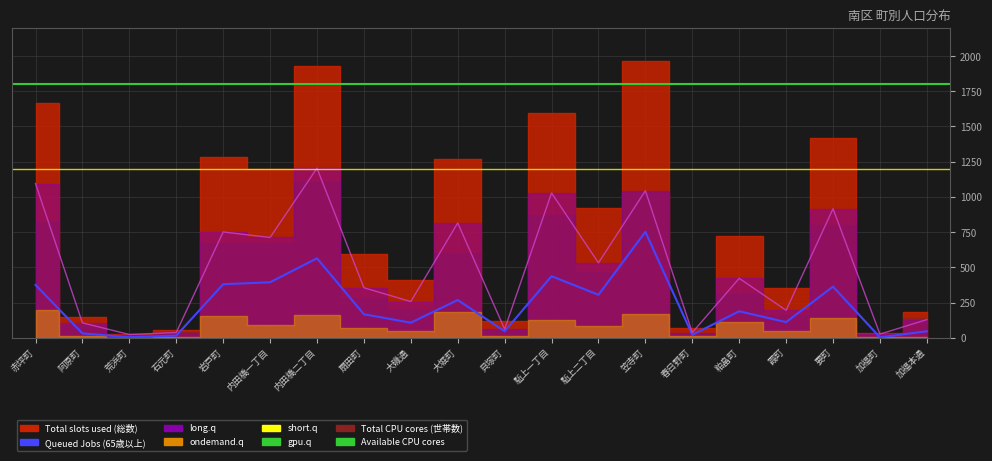

Is it true that Queued Jobs (65歳以上) equals 167 at 扇田町?

True